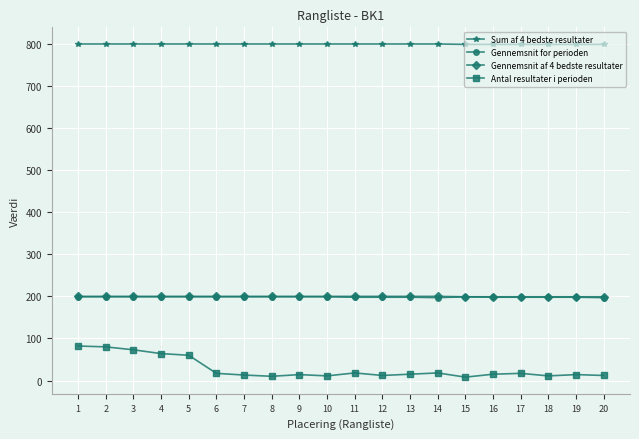

True or false: Sum af 4 bedste resultater and Antal resultater i perioden cross at least once.

False